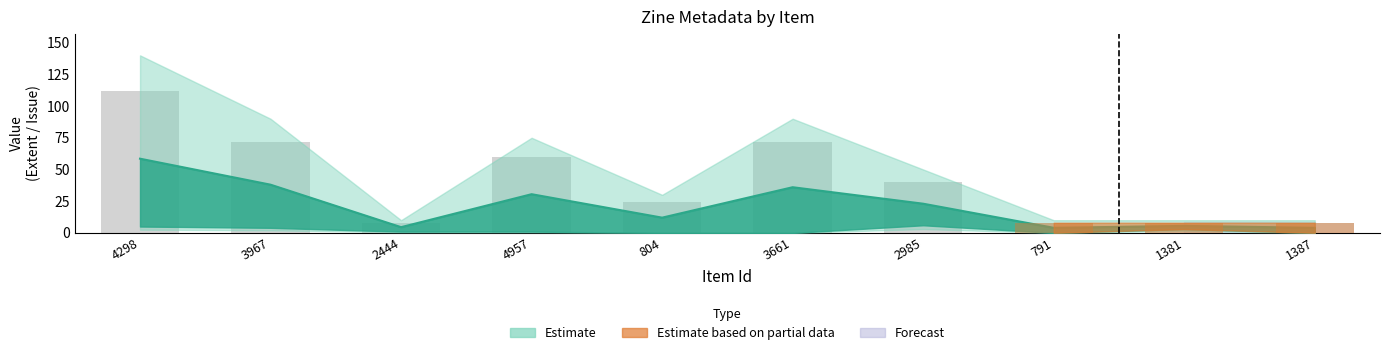

Reading right to left, extract all data points from this chart.

1387=8	1381=8	791=8	2985=40	3661=72	804=24	4957=60	2444=8	3967=72	4298=112